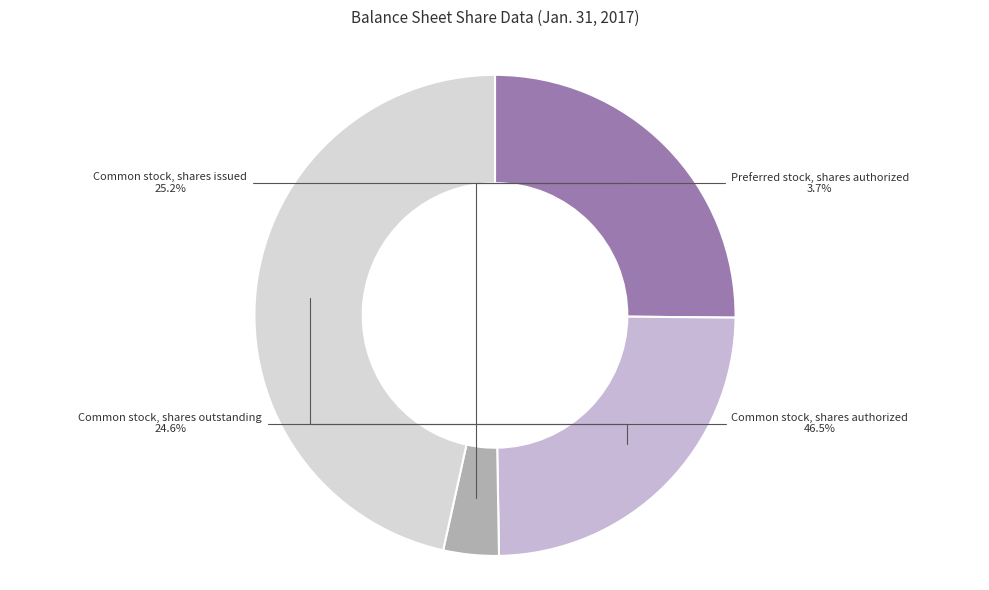

Does Common stock, shares authorized account for over 50% of the chart?

No